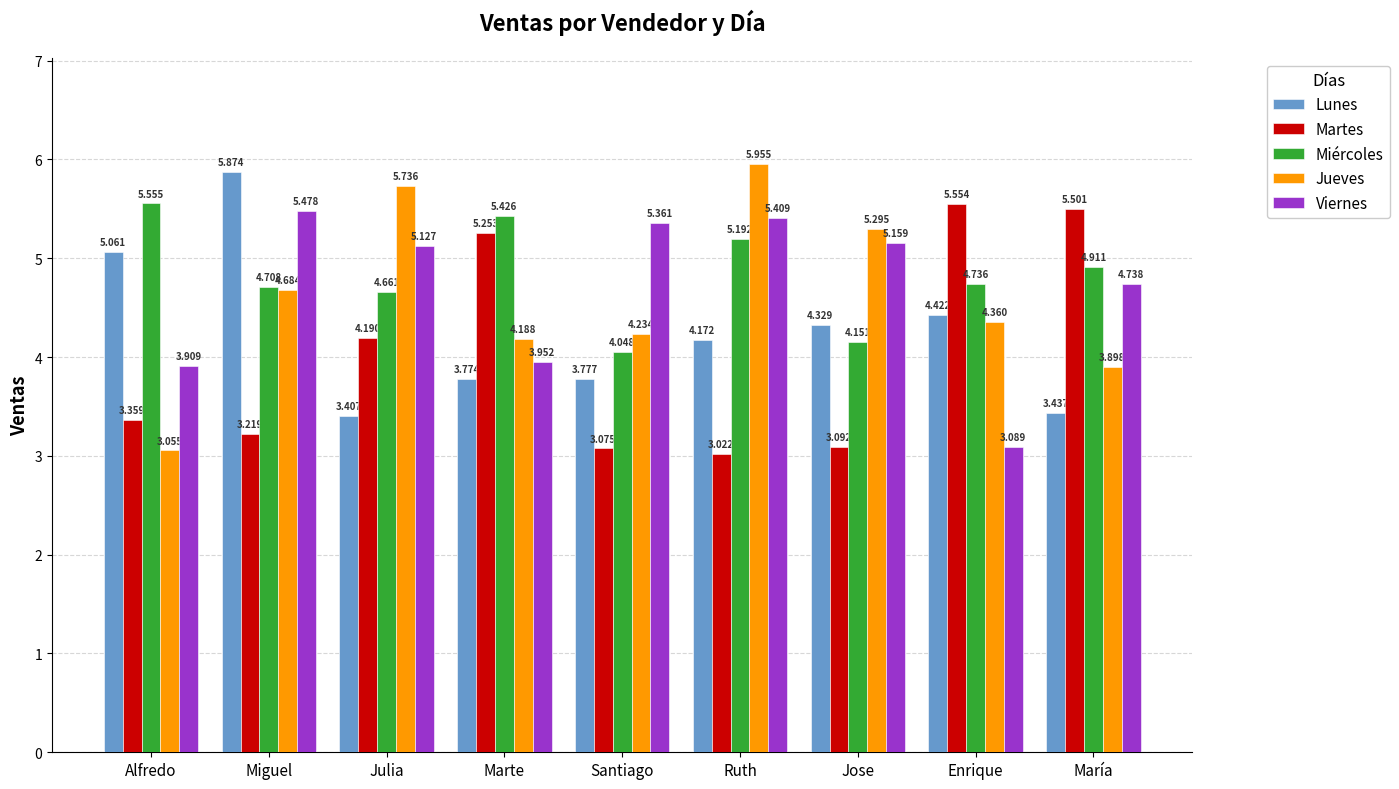

Which series has the widest spread of values?

Jueves